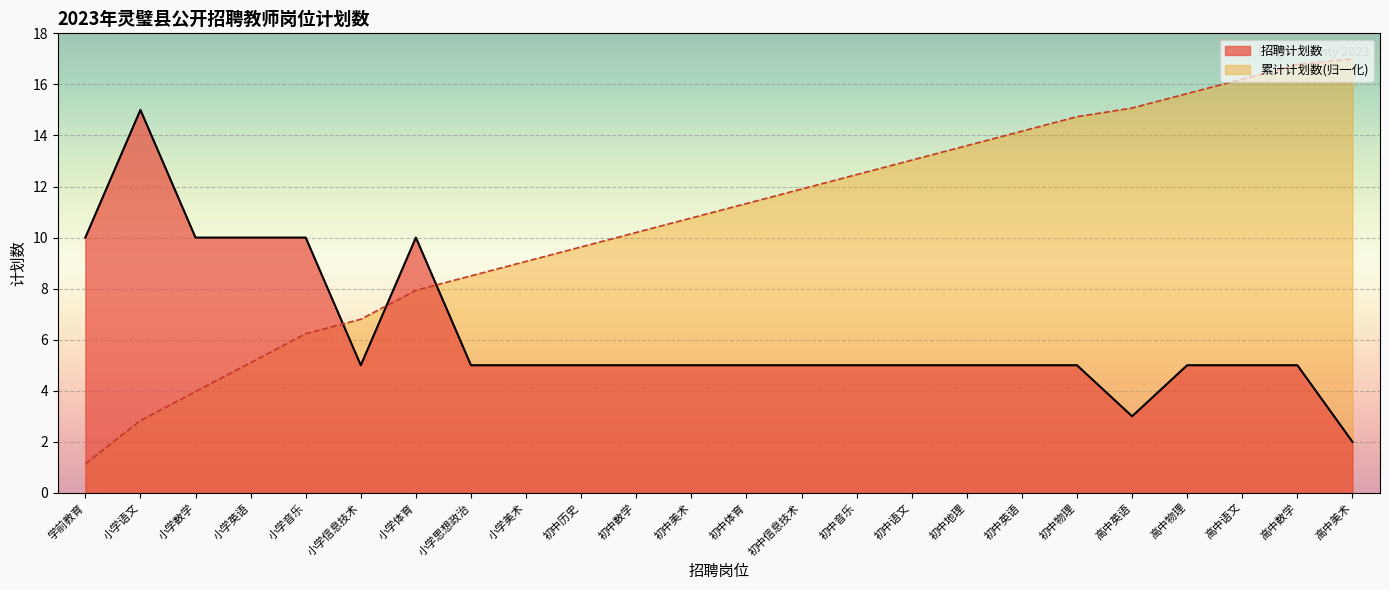

Reading left to right, transcribe all the data shown in this chart.

学前教育=10	小学语文=15	小学数学=10	小学英语=10	小学音乐=10	小学信息技术=5	小学体育=10	小学思想政治=5	小学美术=5	初中历史=5	初中数学=5	初中美术=5	初中体育=5	初中信息技术=5	初中音乐=5	初中语文=5	初中地理=5	初中英语=5	初中物理=5	高中英语=3	高中物理=5	高中语文=5	高中数学=5	高中美术=2